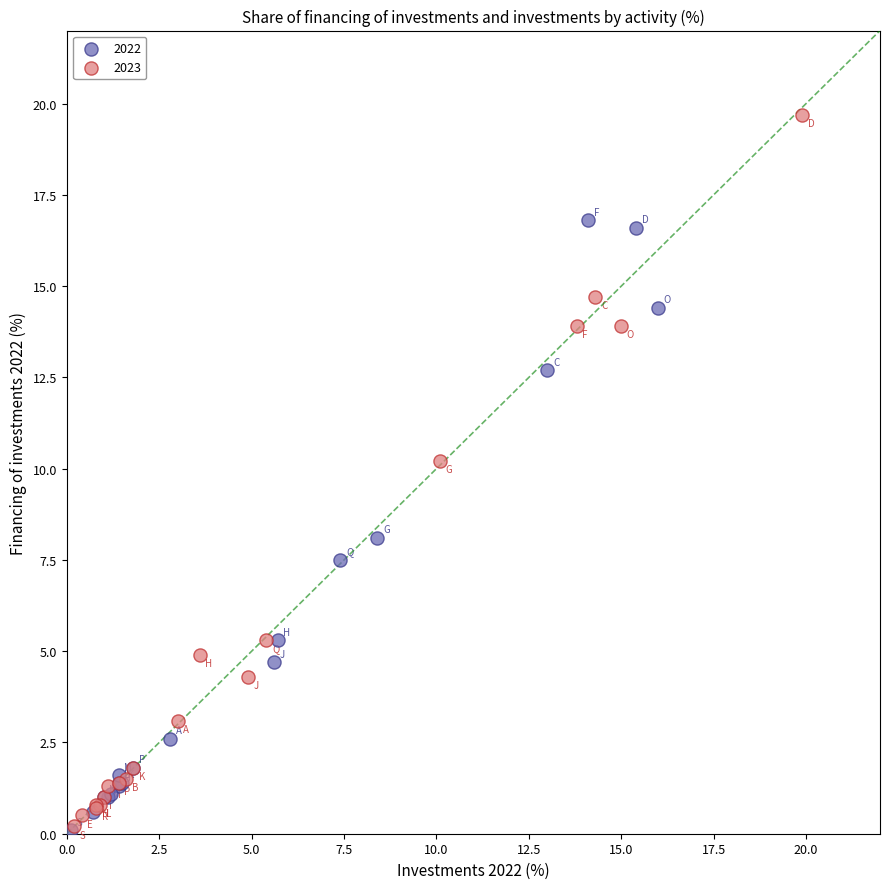

What are all the series names shown in the legend?

2022, 2023